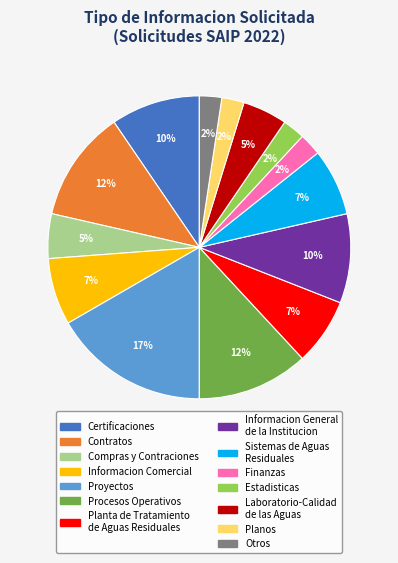

Is there any slice that represents more than half of the pie?

No